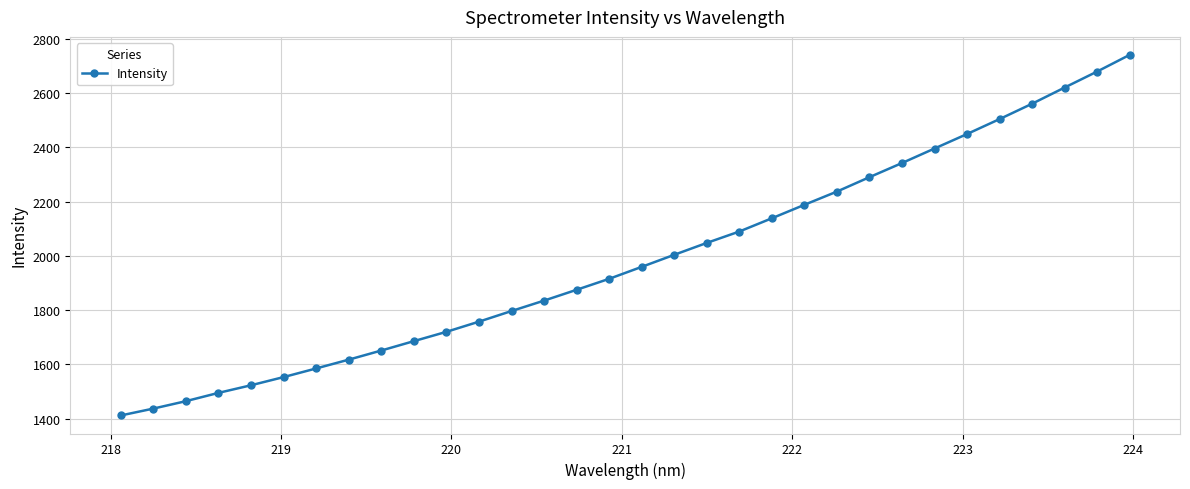

What is the greatest value displayed?

2740.7